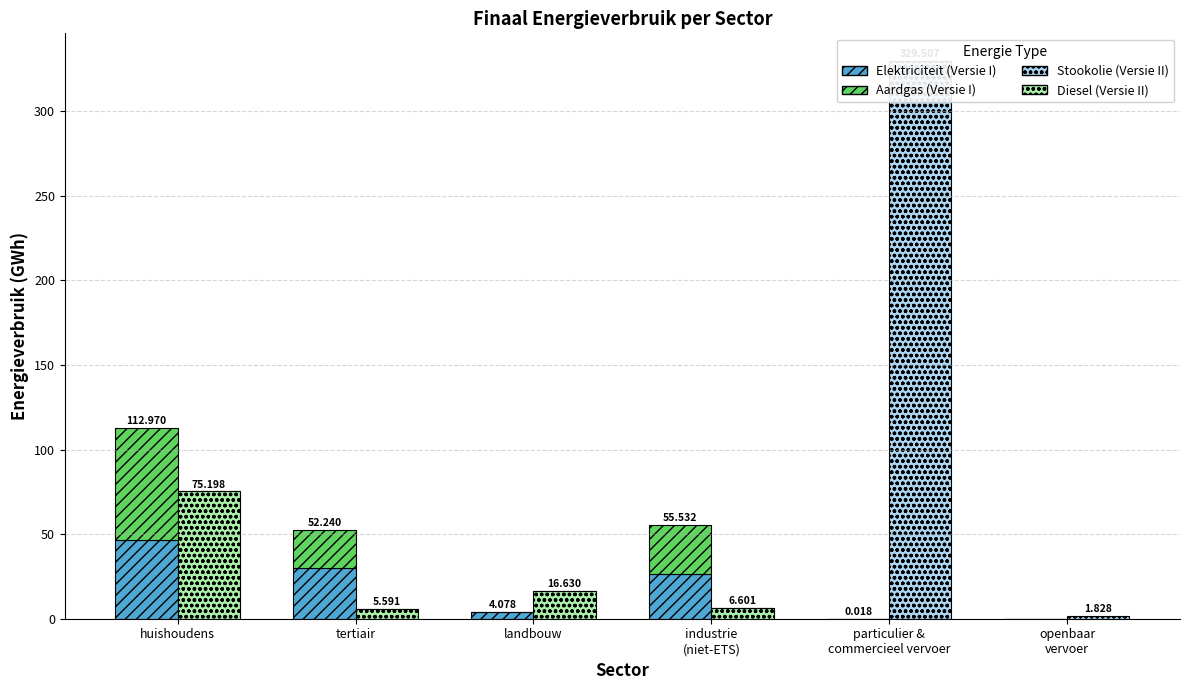

What is the greatest value displayed?

329.5